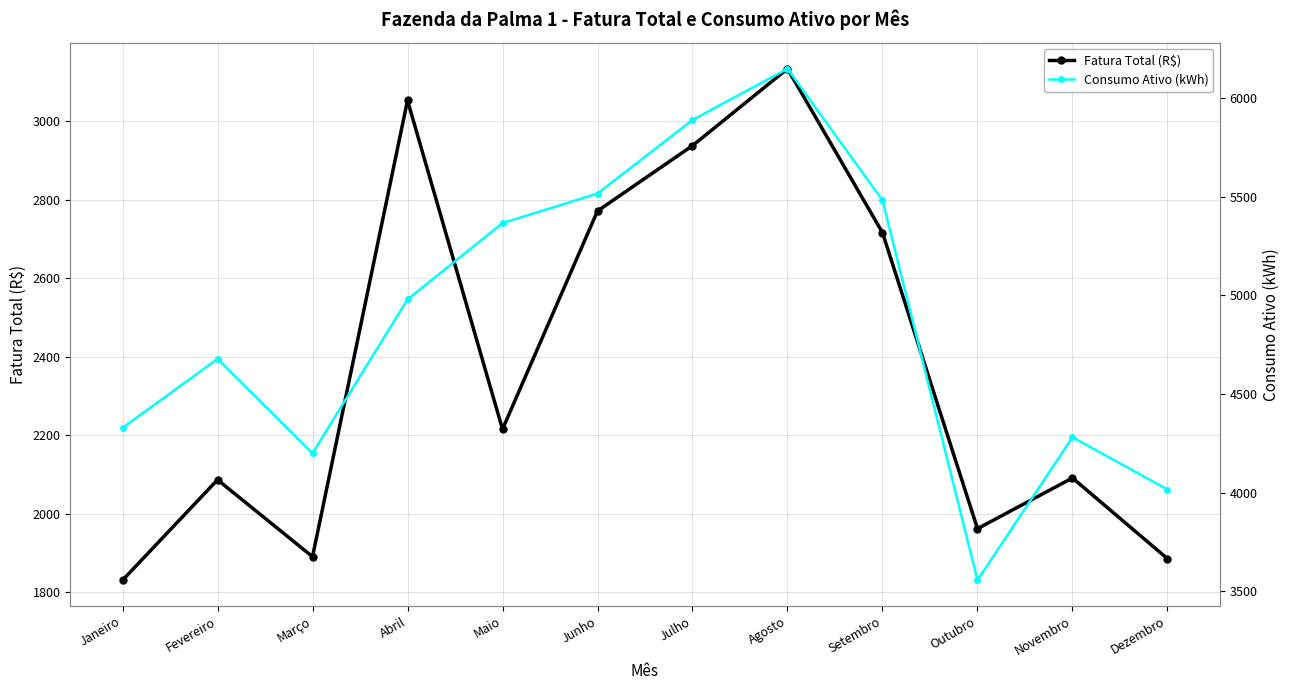

Where is the first local maximum for Fatura Total (R$)?

Fevereiro